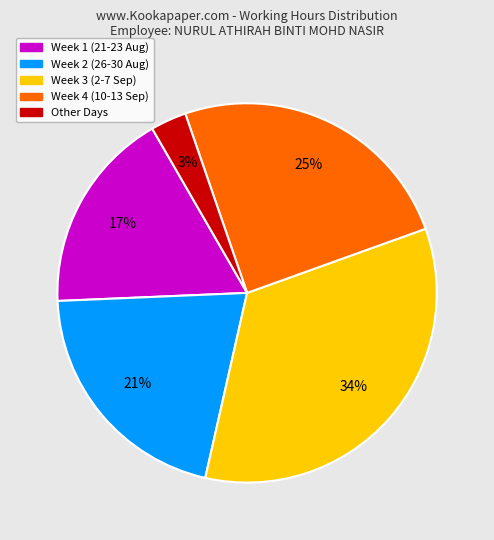

To the nearest percent, what is the average slice percentage?

20%